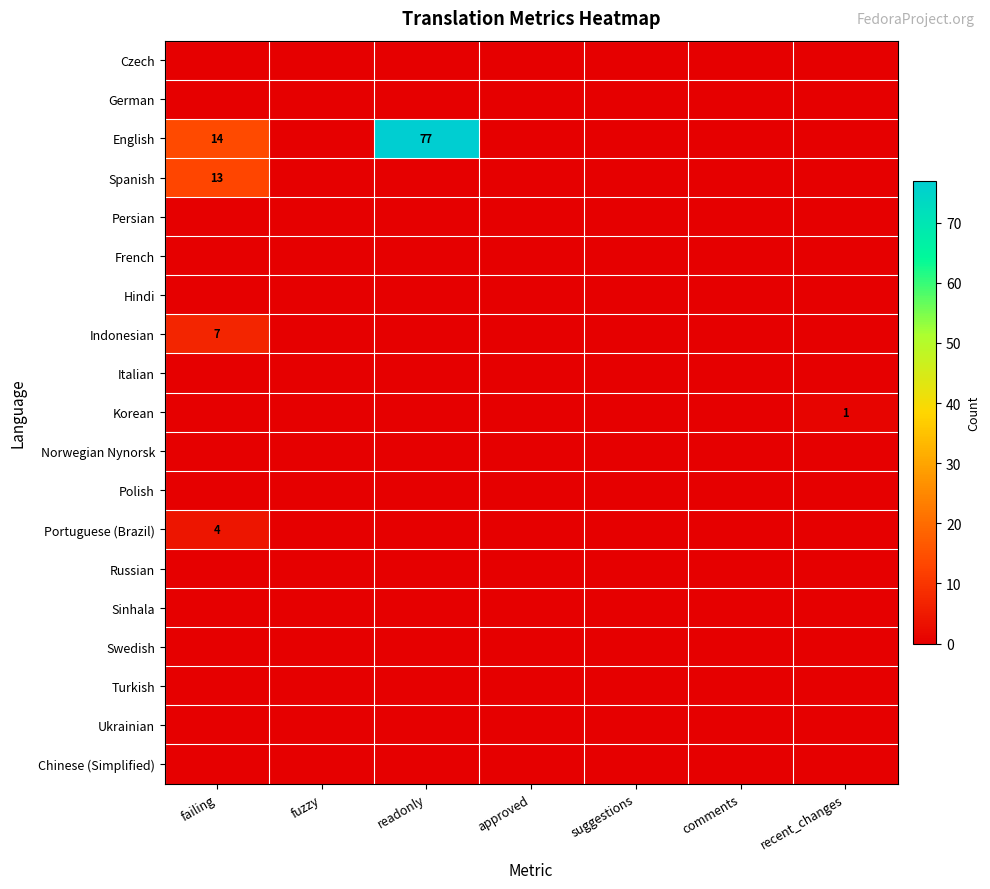

Rank the series at approved from highest to lowest value.

Czech, German, English, Spanish, Persian, French, Hindi, Indonesian, Italian, Korean, Norwegian Nynorsk, Polish, Portuguese (Brazil), Russian, Sinhala, Swedish, Turkish, Ukrainian, Chinese (Simplified)